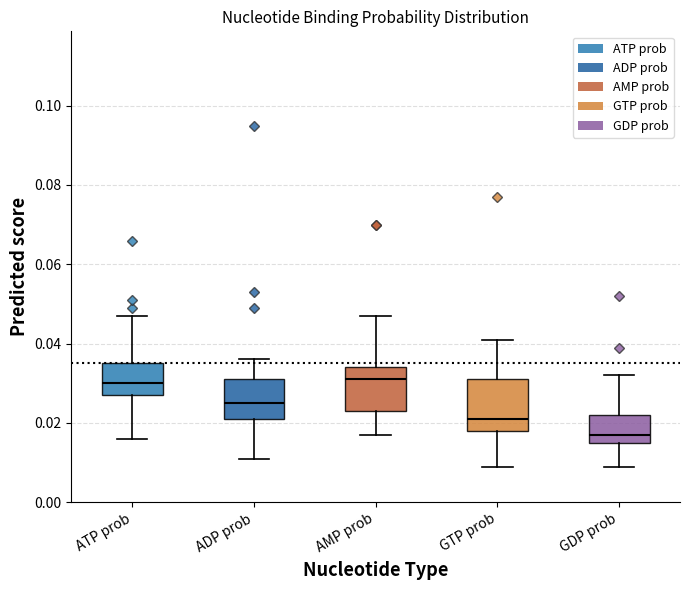

Where does the upper whisker of the box for AMP prob end on the y-axis? The values are not printed on the chart, so give them approximately, as read against the axis.

0.048